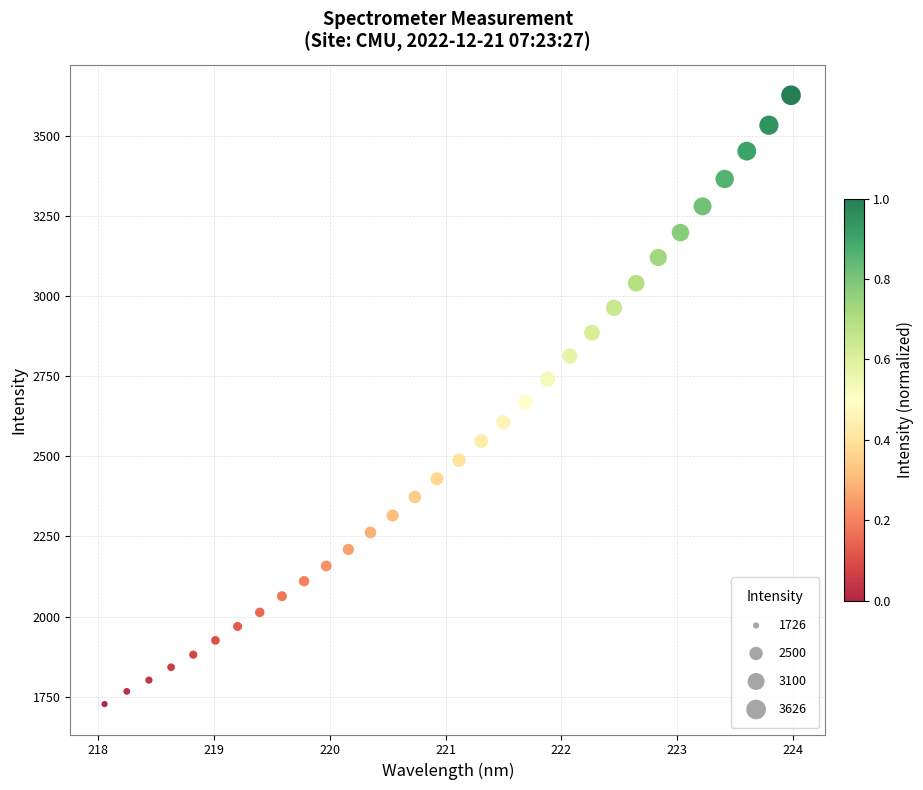

What is the range of Y values (max minus min)?

1899.6